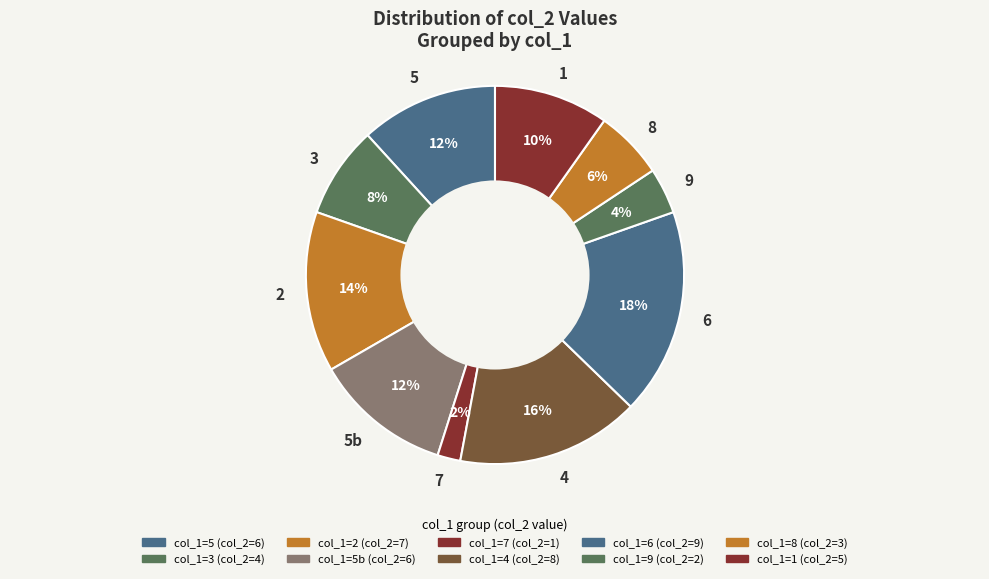

Combined, do 6 and 7 account for over 50%?

No